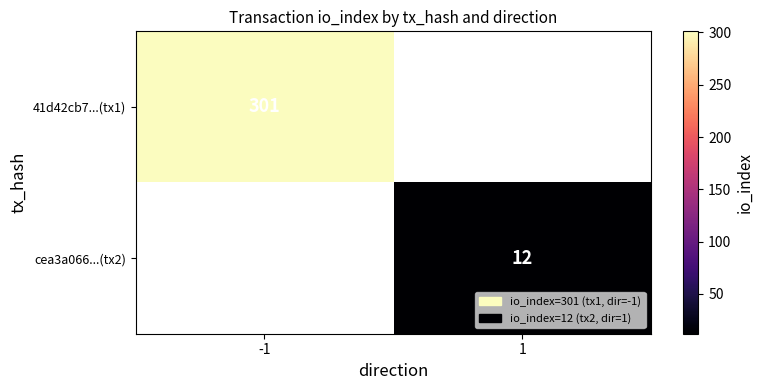

Count the number of data series in this chart.

2